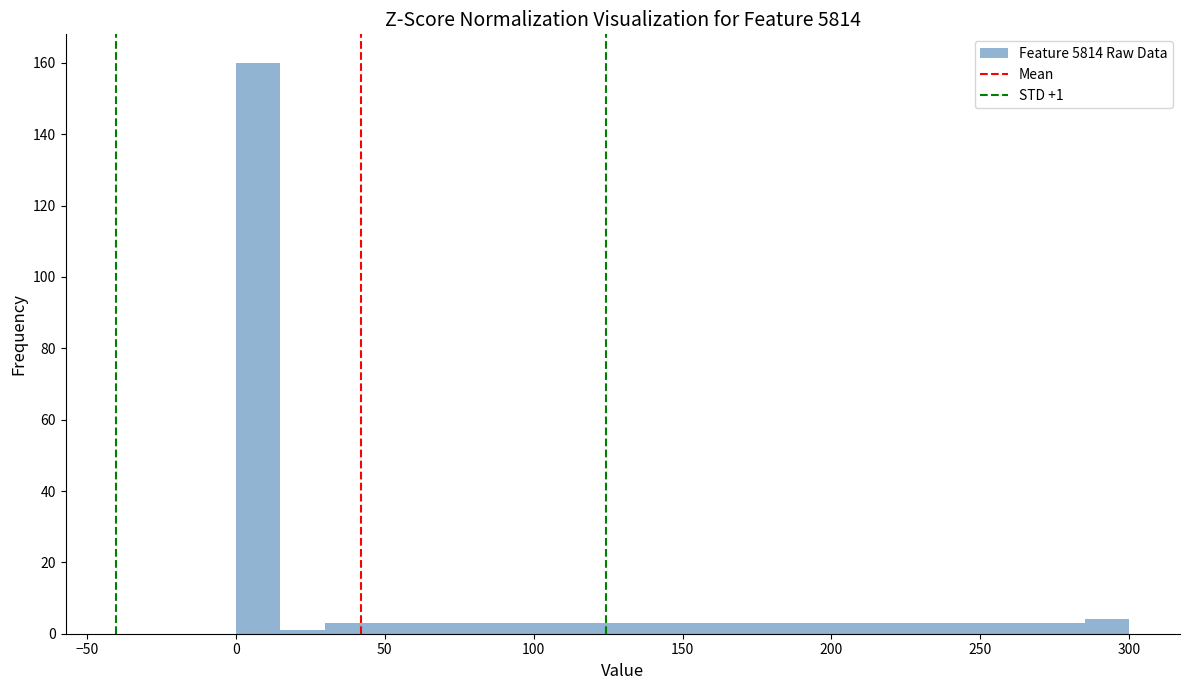

Read against the x-axis, roughly where is the centre of the tallest bar?

10